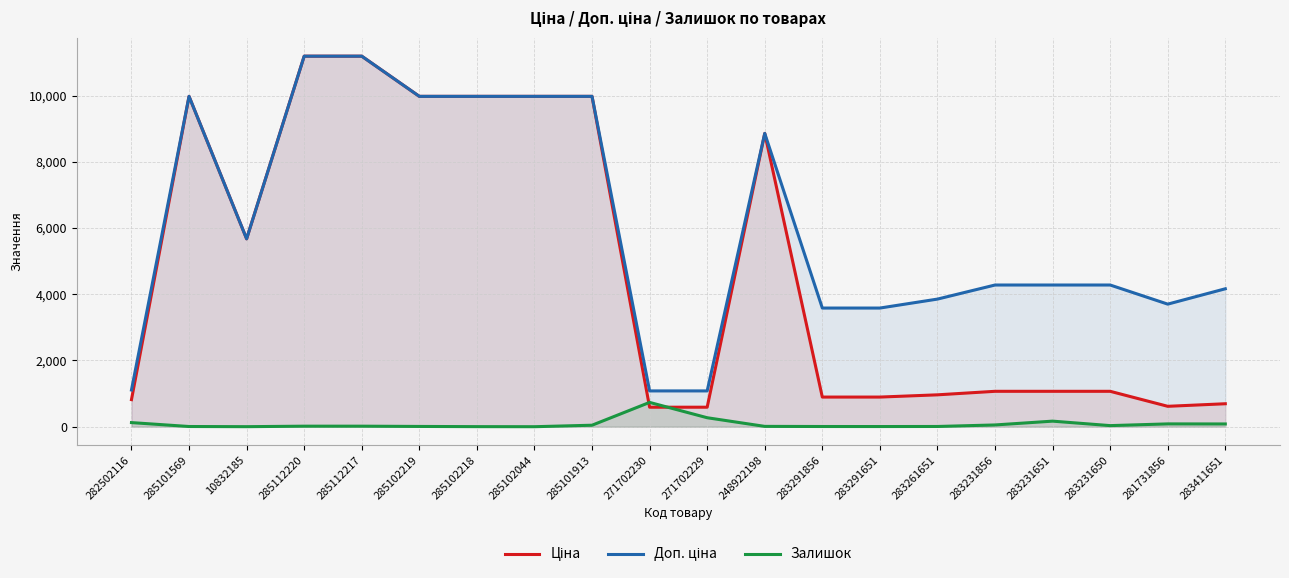

How many values in the Ціна series are below 1069?

8